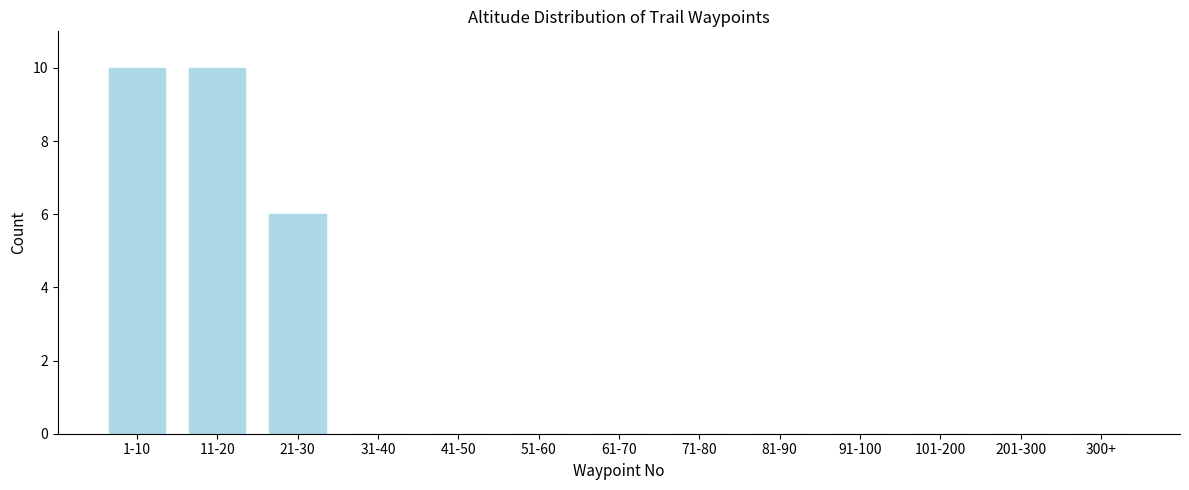

What is the maximum value shown in the chart?

10